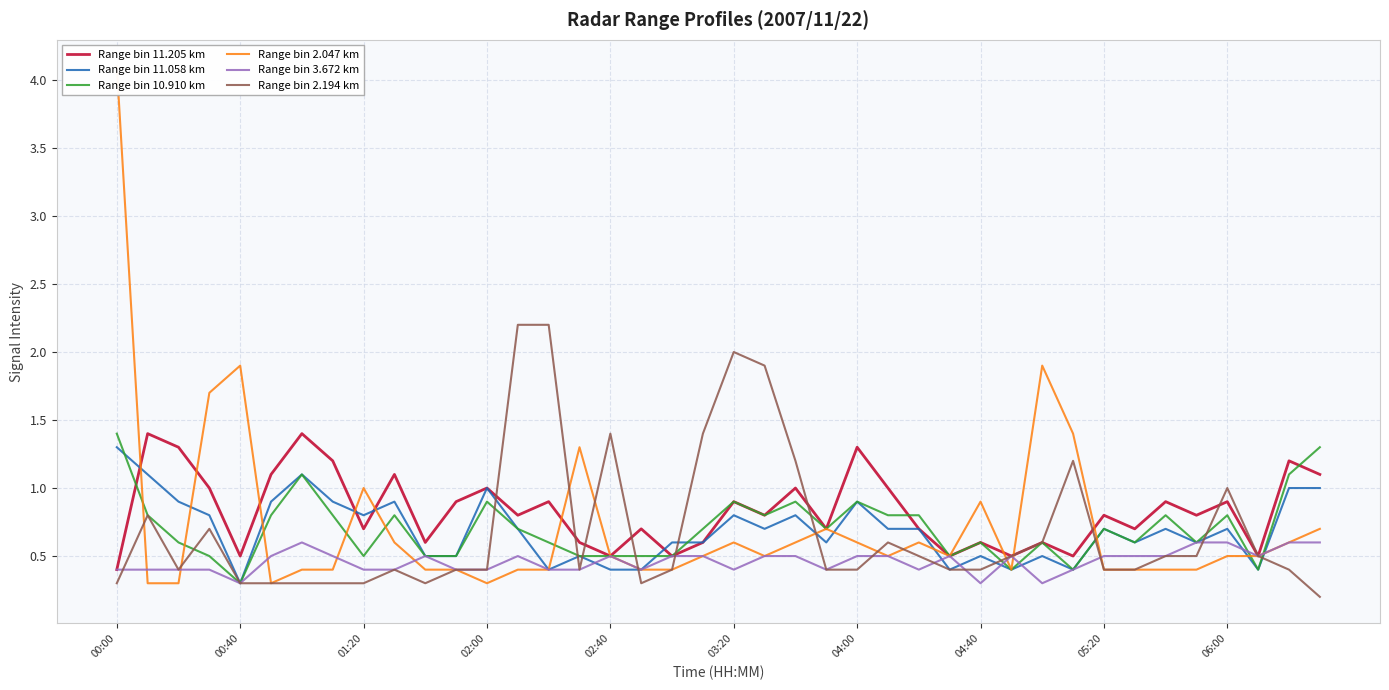

What is the total value across all series at 29?

2.7